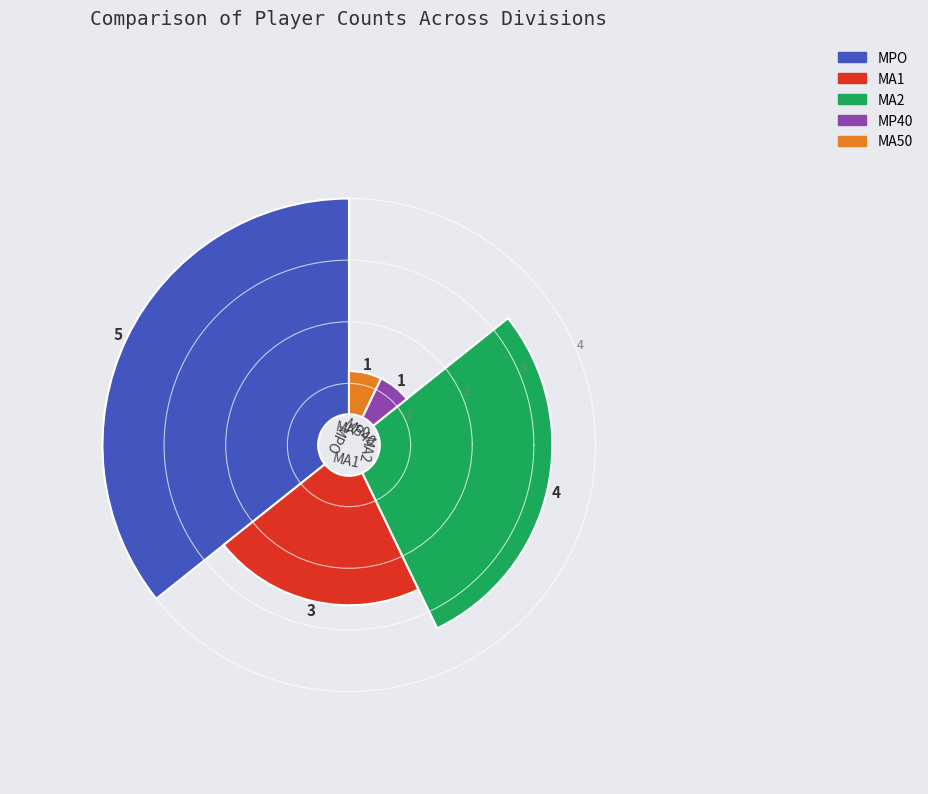

Rank the categories by value from highest to lowest.

MPO, MA2, MA1, MP40, MA50